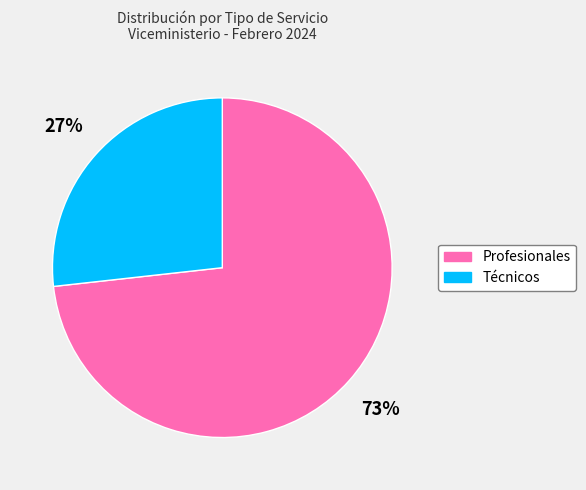

To the nearest percent, what is the difference between the largest and smallest slice percentages?

46%